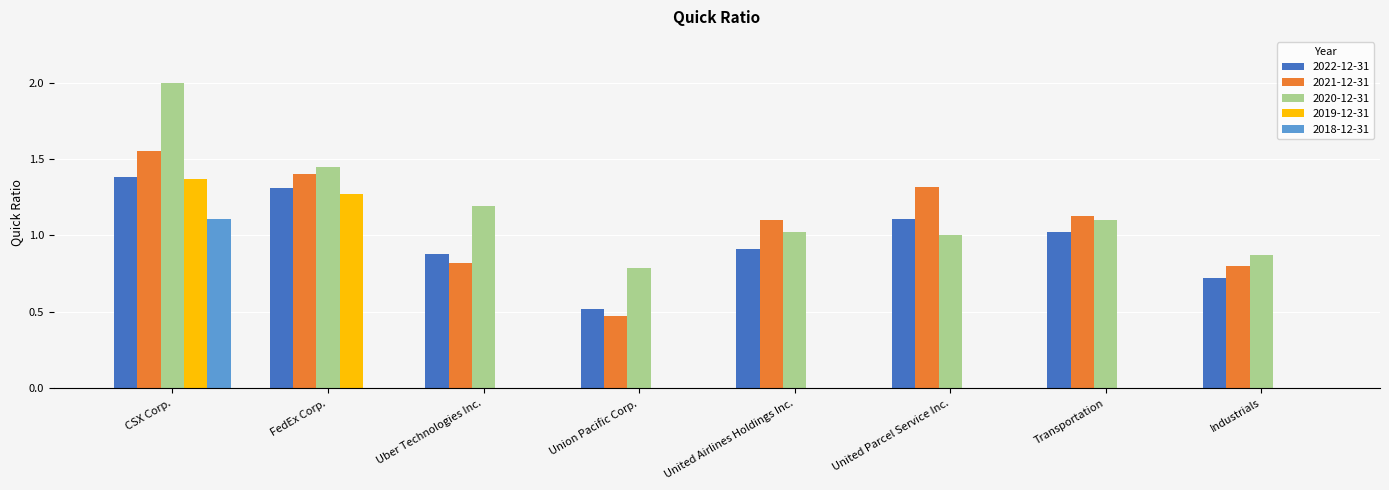

Which series has the largest total across all categories?

2020-12-31